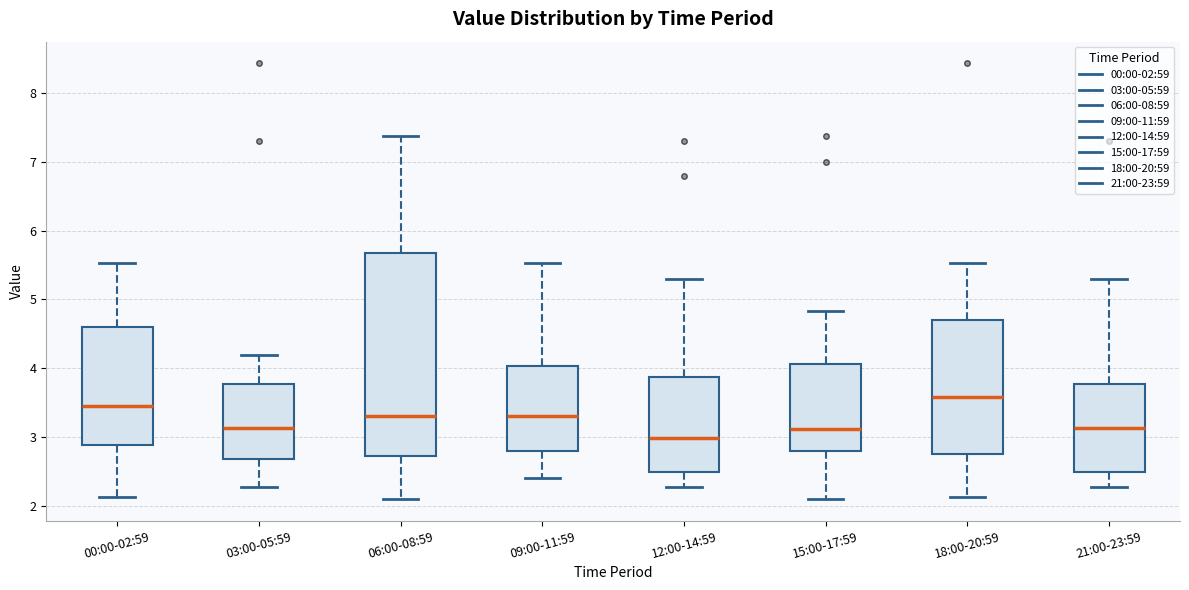

Which box is the tallest, from its lower edge to its upper edge?

06:00-08:59